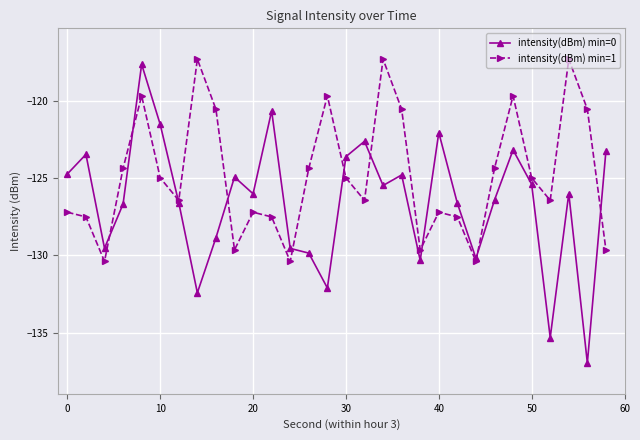

What is the sum of all intensity(dBm) min=0 values?

-3796.4